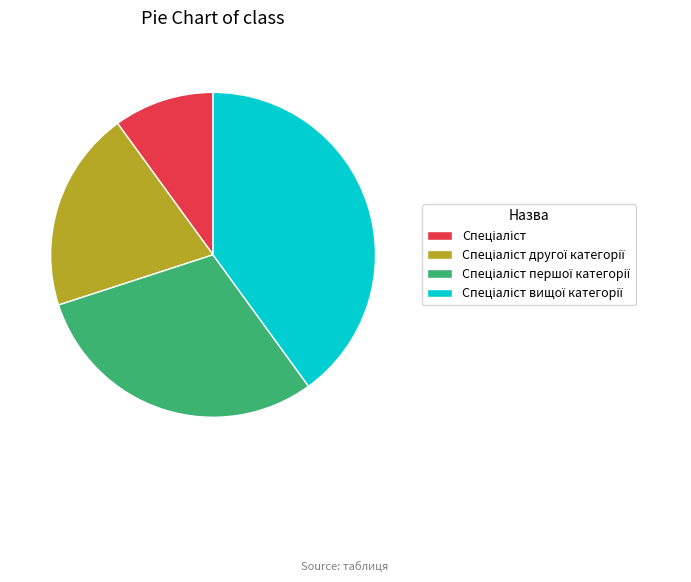

Is there a majority slice in this chart?

No